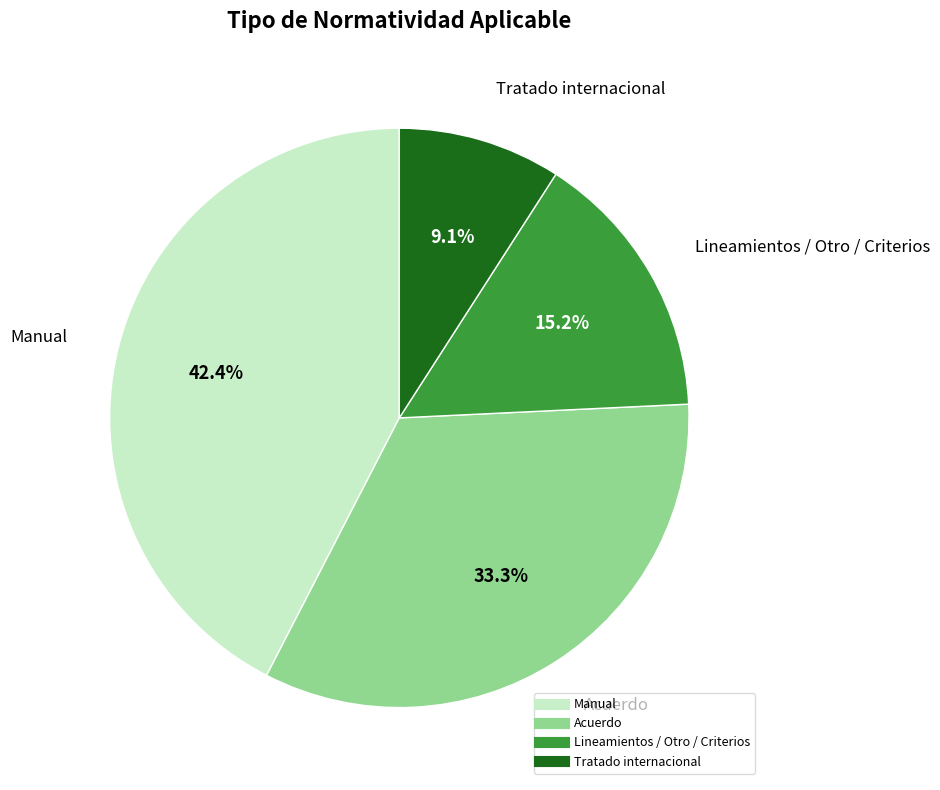

How many segments does this pie chart have?

4